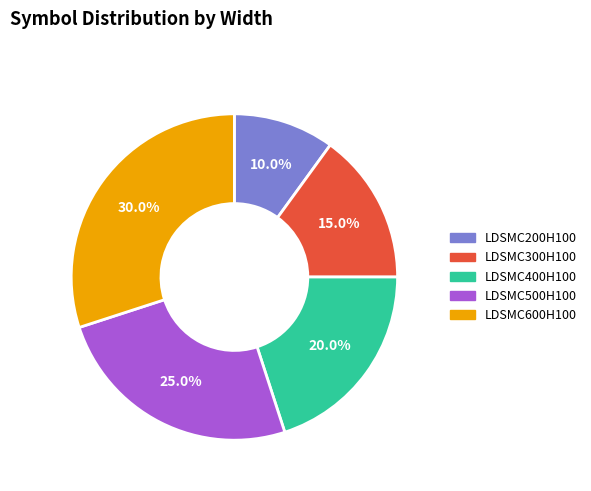

Rank the categories by value from highest to lowest.

LDSMC600H100, LDSMC500H100, LDSMC400H100, LDSMC300H100, LDSMC200H100